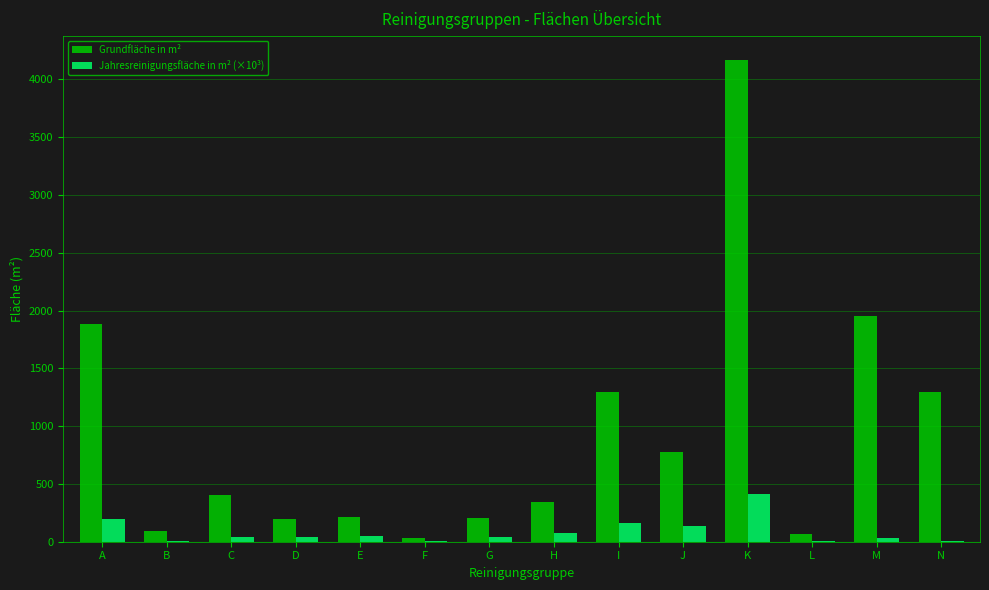

Which series has the largest total across all categories?

Grundfläche in m²